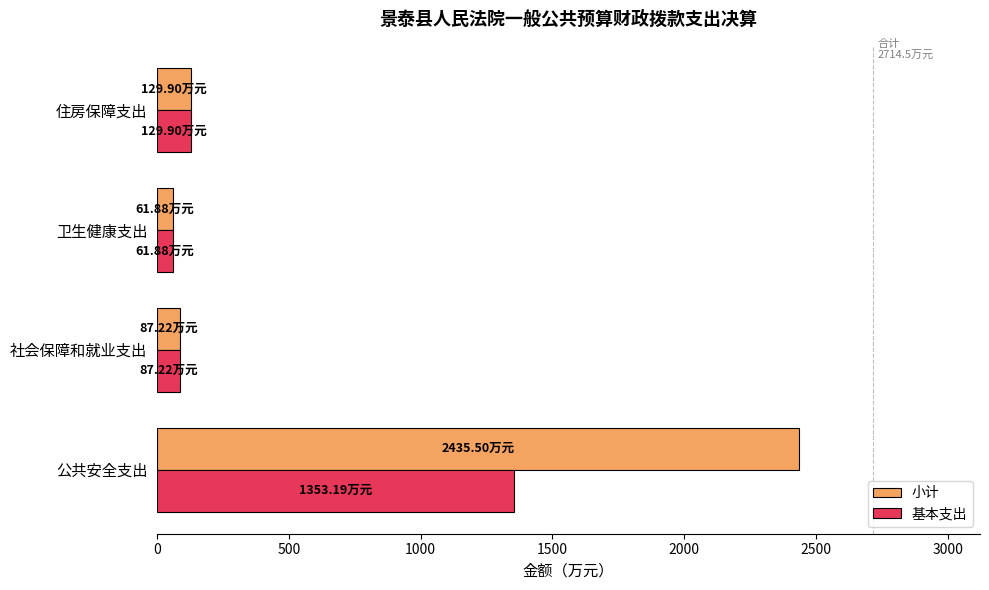

Which series changed the most between 公共安全支出 and 社会保障和就业支出?

小计